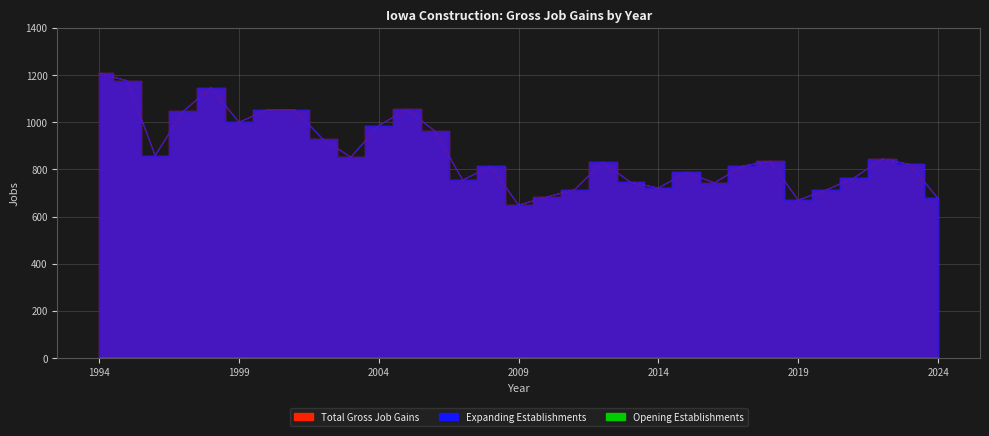

In Total Gross Job Gains, how many points are lower than both neighbors (excluding endpoints)?

8